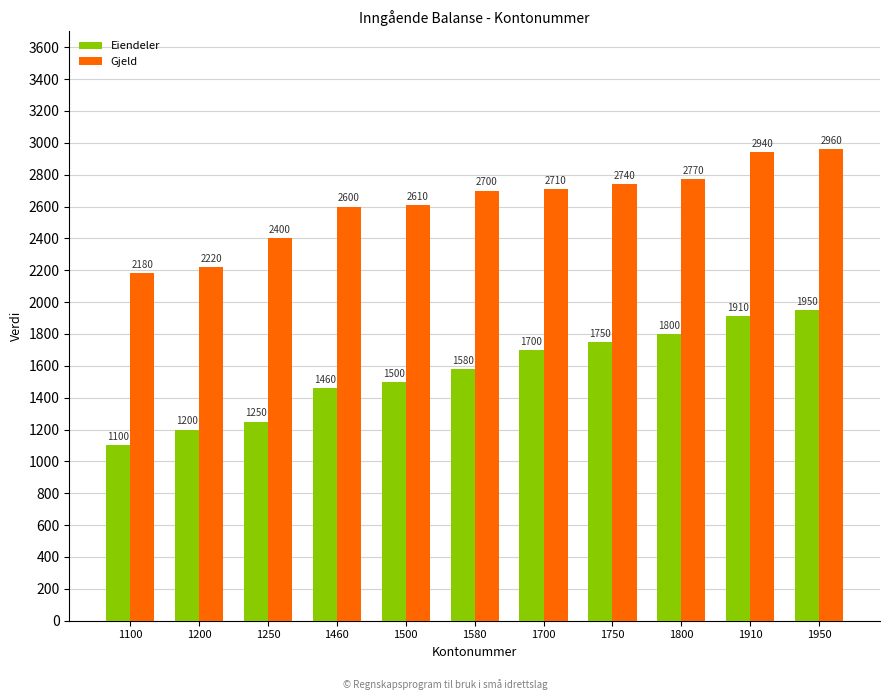

What value does the Eiendeler series have at 1250, to the nearest 10?

1250